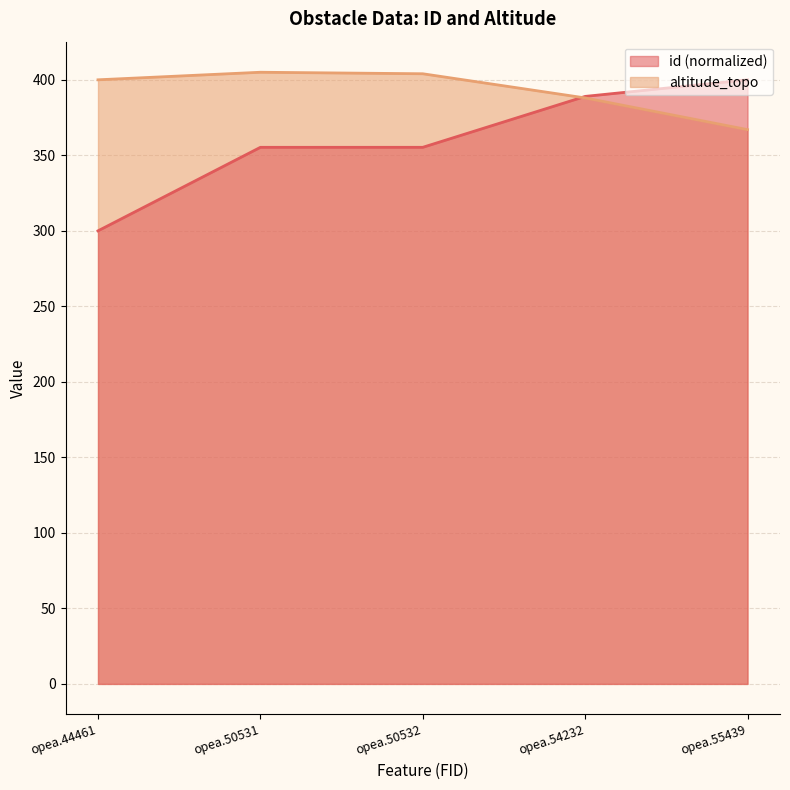

What is the value of the altitude_topo point at the 4th from the left?

388.0